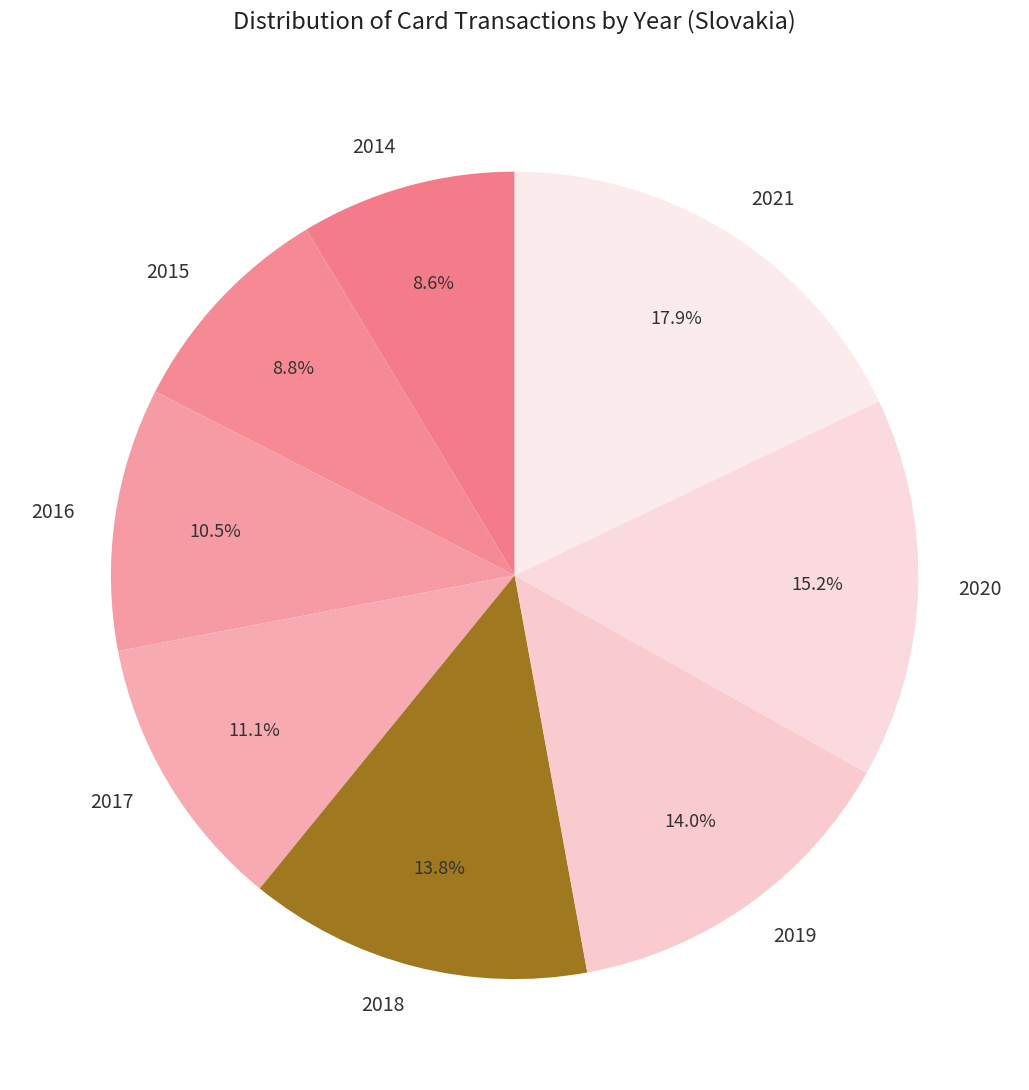

Is it true that 2015 is 20% of the pie?

False